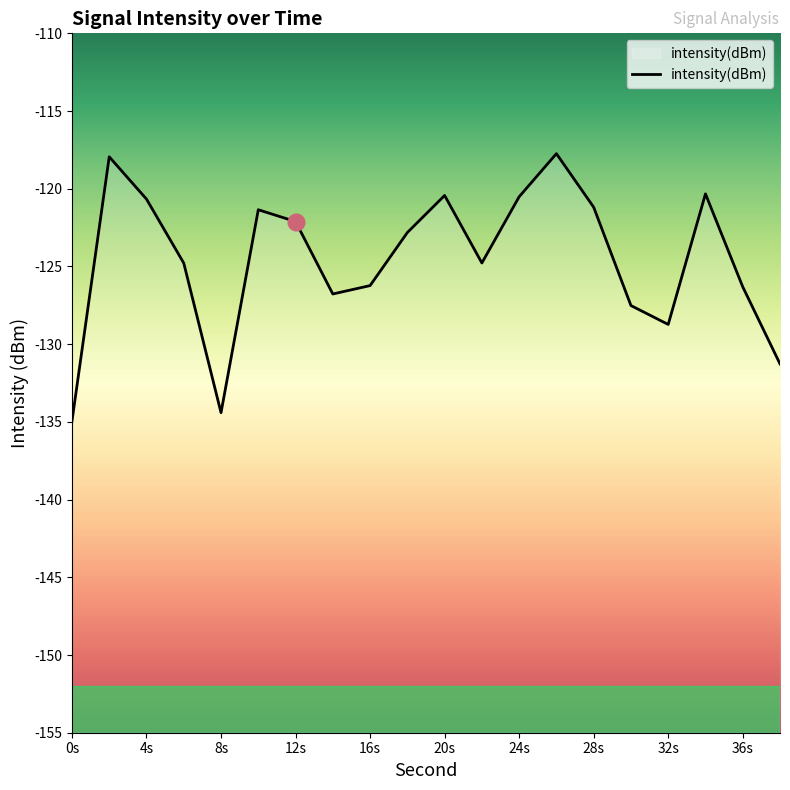

Reading left to right, list all the values displayed in this chart.

-135.0	-117.9	-120.7	-124.8	-134.4	-121.3	-122.1	-126.8	-126.2	-122.8	-120.4	-124.8	-120.5	-117.7	-121.2	-127.5	-128.7	-120.3	-126.3	-131.3